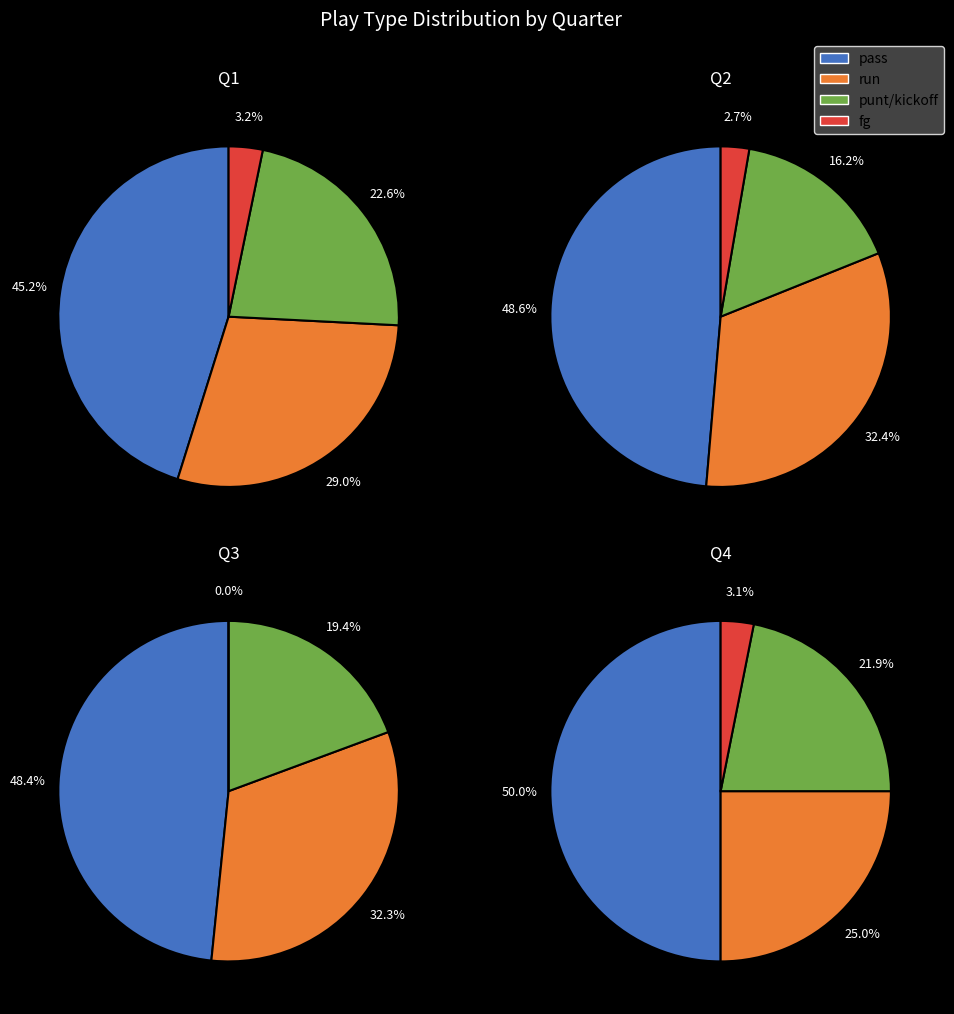

Is pass the majority of the pie?

No